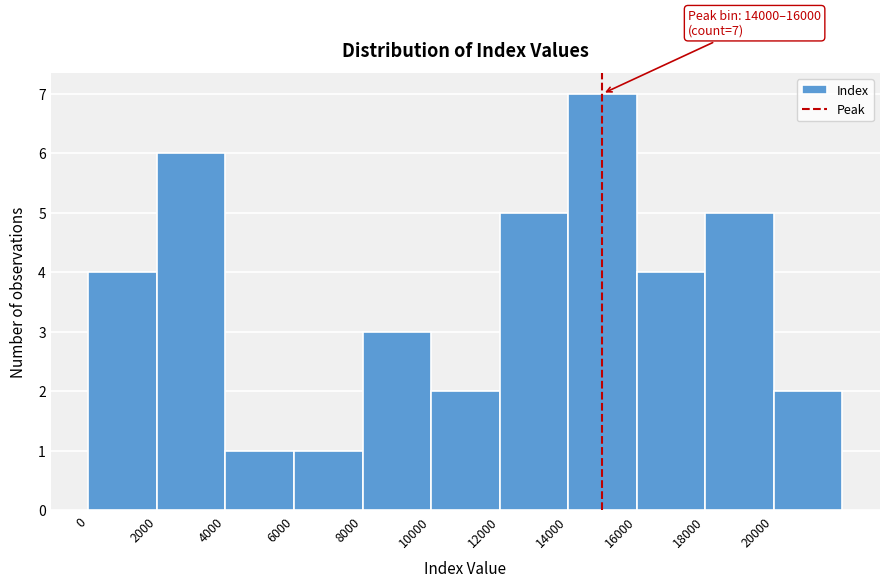

Over which range of the x-axis is the bar tallest?

14000 to 16000